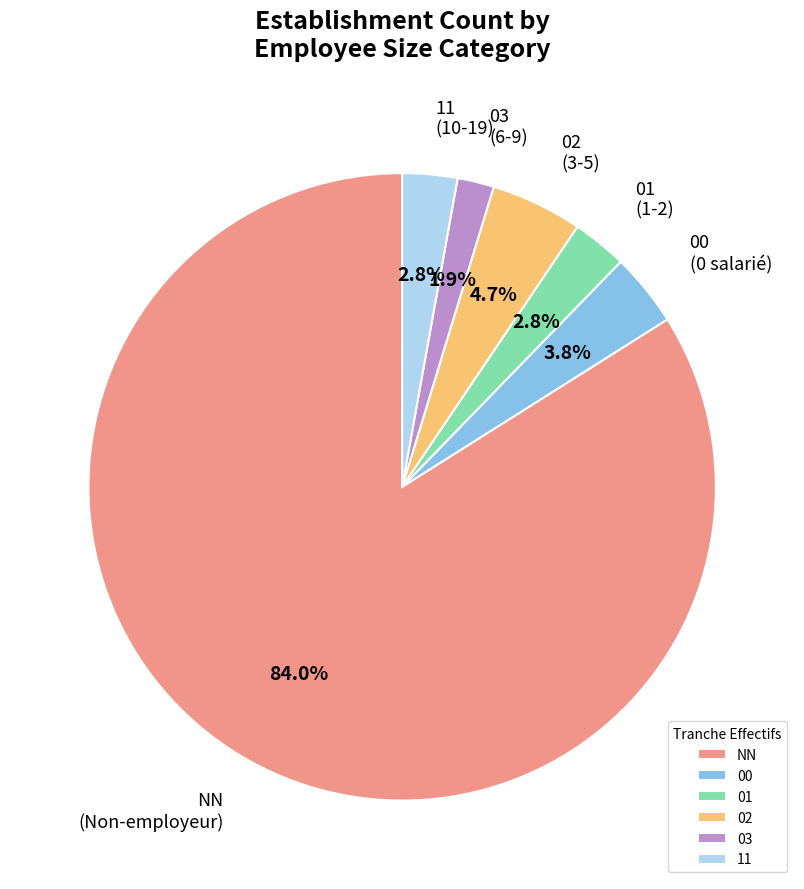

What portion of the pie excludes 01?

97.2%